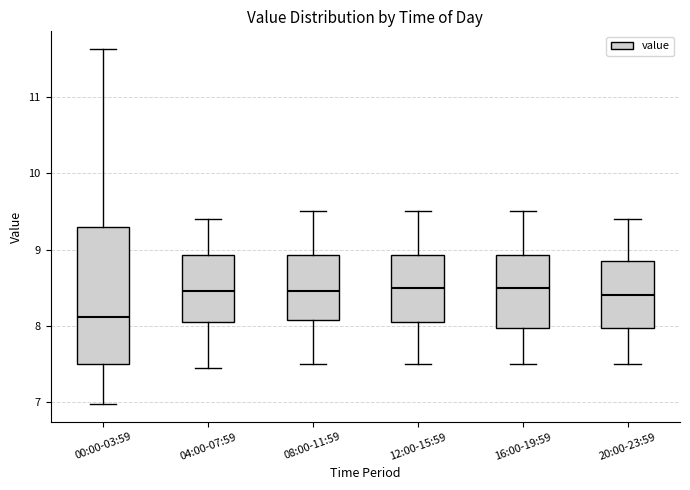

Reading left to right, transcribe this box plot: for each box, give where its median line is, the range the box spans, and where its two whiskers end, as read against the y-axis. The values are not printed on the chart, so give them approximately, as read against the axis.

00:00-03:59: median 8.1, box 7.5 to 9.3, whiskers 7.0 to 11.6
04:00-07:59: median 8.5, box 8.1 to 8.9, whiskers 7.5 to 9.4
08:00-11:59: median 8.5, box 8.1 to 8.9, whiskers 7.5 to 9.5
12:00-15:59: median 8.5, box 8.1 to 8.9, whiskers 7.5 to 9.5
16:00-19:59: median 8.5, box 8.0 to 8.9, whiskers 7.5 to 9.5
20:00-23:59: median 8.4, box 8.0 to 8.9, whiskers 7.5 to 9.4